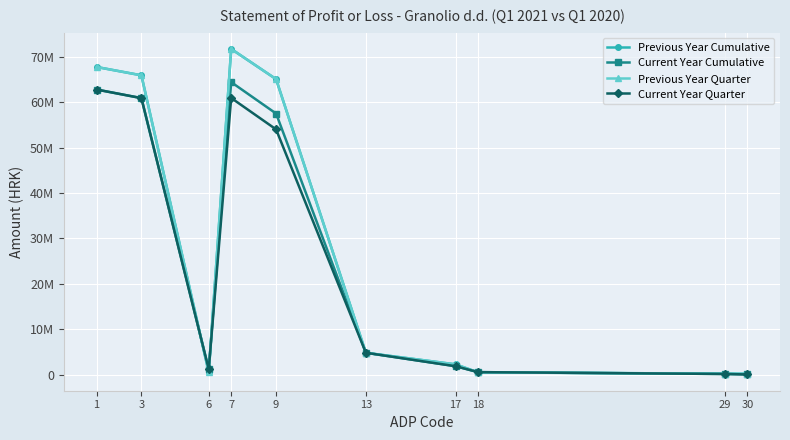

What is the greatest value displayed?

71739134